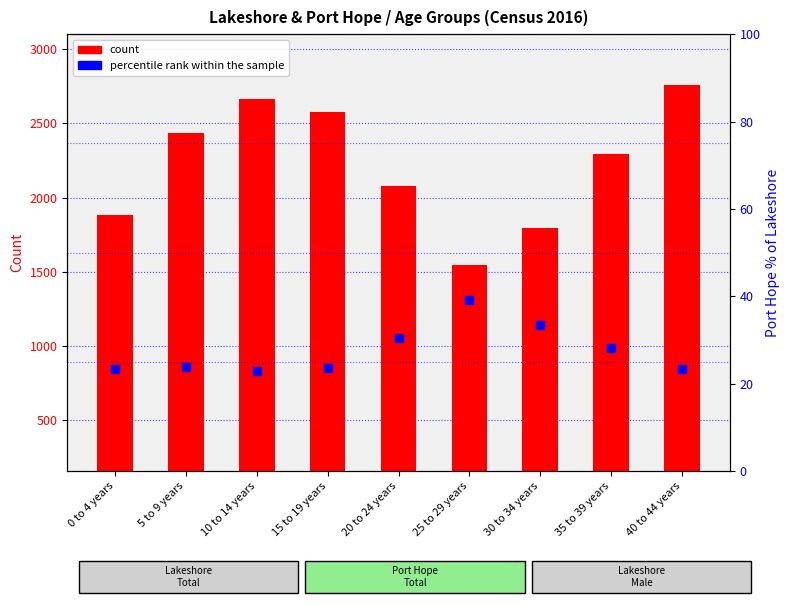

Between 20 to 24 years and 30 to 34 years, which series saw the biggest shift?

Lakeshore Total